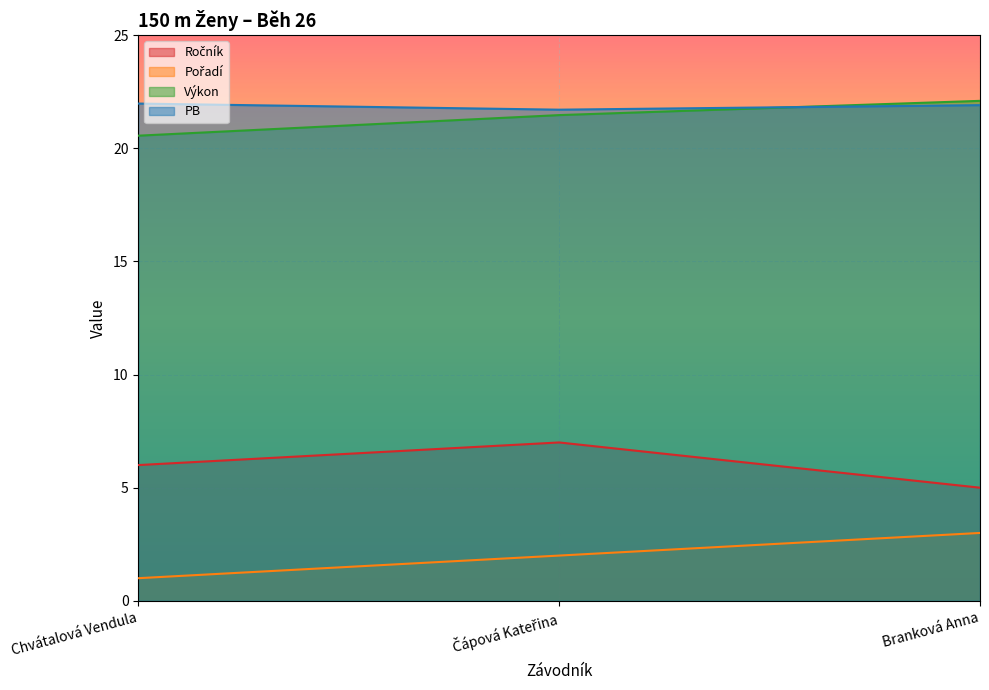

How many lines are shown in the chart?

4